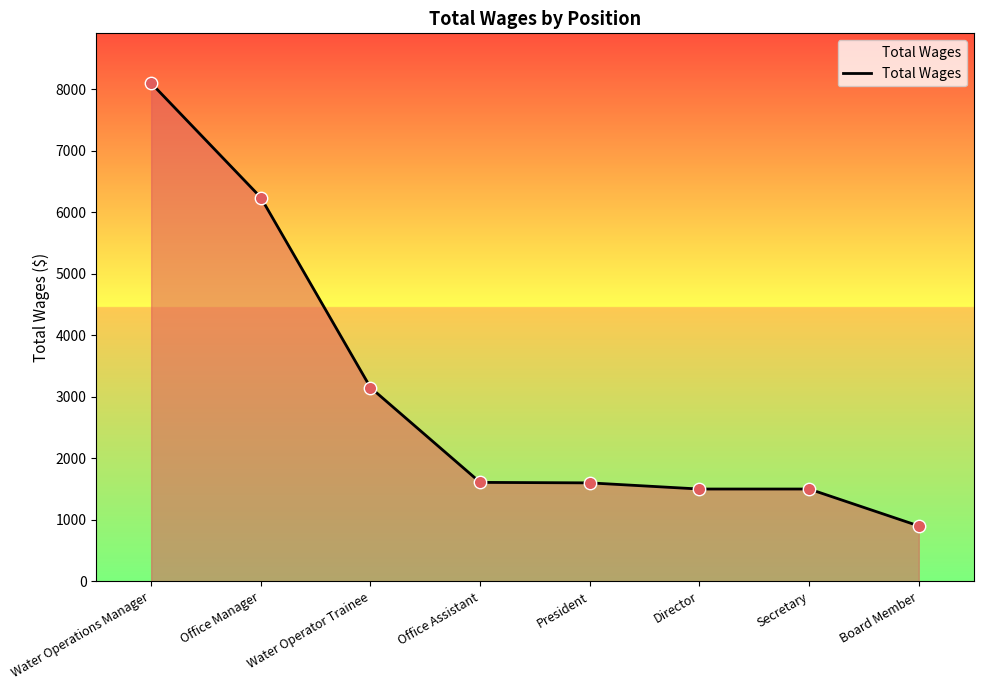

What is the ratio of the value at Director to the value at Office Assistant?

0.9